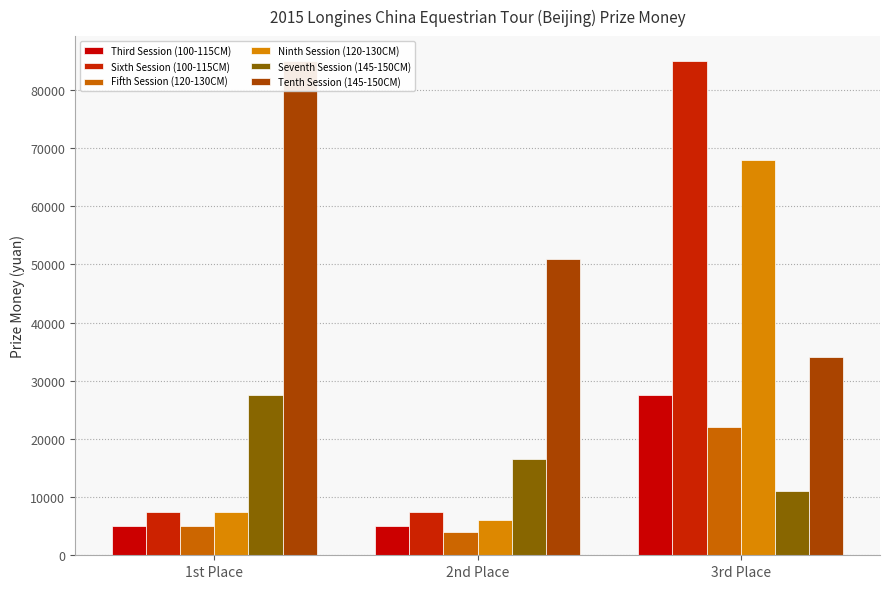

What is the greatest value displayed?

85000